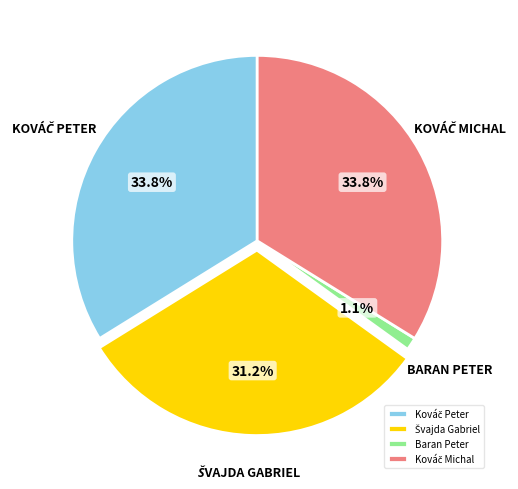

Count the number of slices in the pie.

4